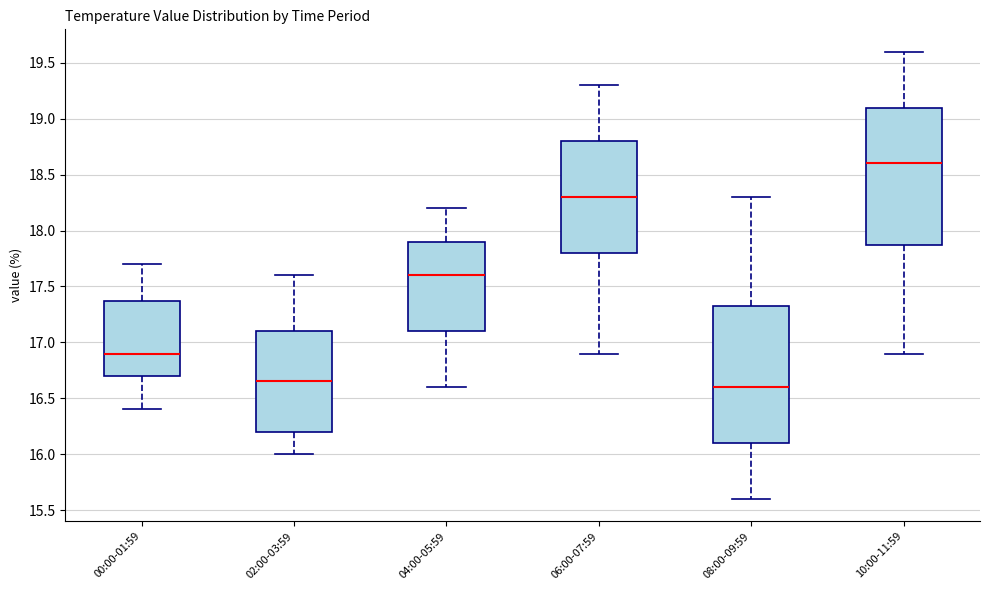

Reading left to right, transcribe this box plot: for each box, give where its median line is, the range the box spans, and where its two whiskers end, as read against the y-axis. The values are not printed on the chart, so give them approximately, as read against the axis.

00:00-01:59: median 16.90, box 16.70 to 17.35, whiskers 16.40 to 17.70
02:00-03:59: median 16.65, box 16.20 to 17.10, whiskers 16.00 to 17.60
04:00-05:59: median 17.60, box 17.10 to 17.90, whiskers 16.60 to 18.20
06:00-07:59: median 18.30, box 17.80 to 18.80, whiskers 16.90 to 19.30
08:00-09:59: median 16.60, box 16.10 to 17.35, whiskers 15.60 to 18.30
10:00-11:59: median 18.60, box 17.90 to 19.10, whiskers 16.90 to 19.60